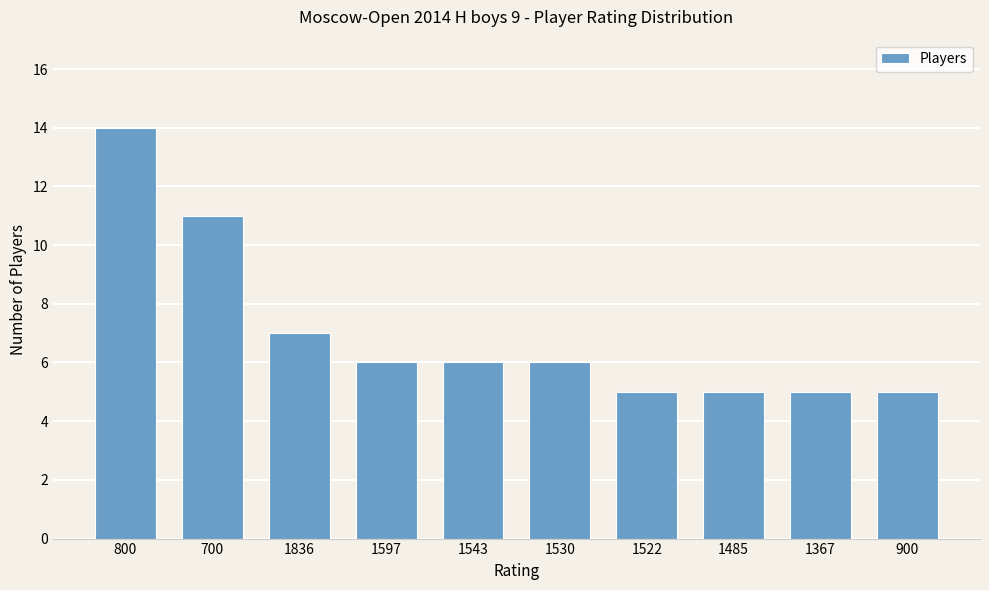

Does the chart contain any negative values?

No